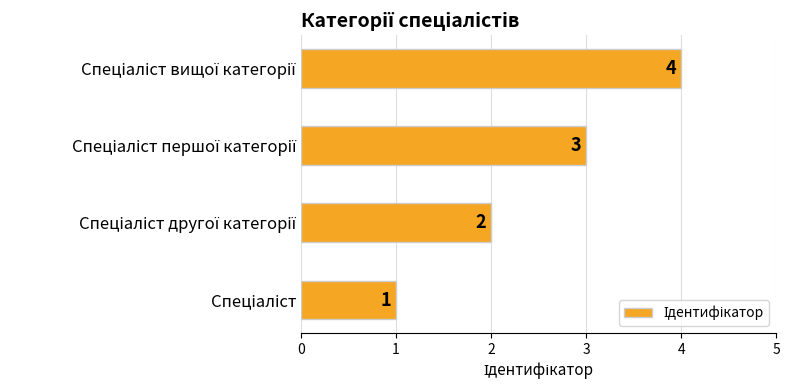

How many distinct data groups are displayed?

1